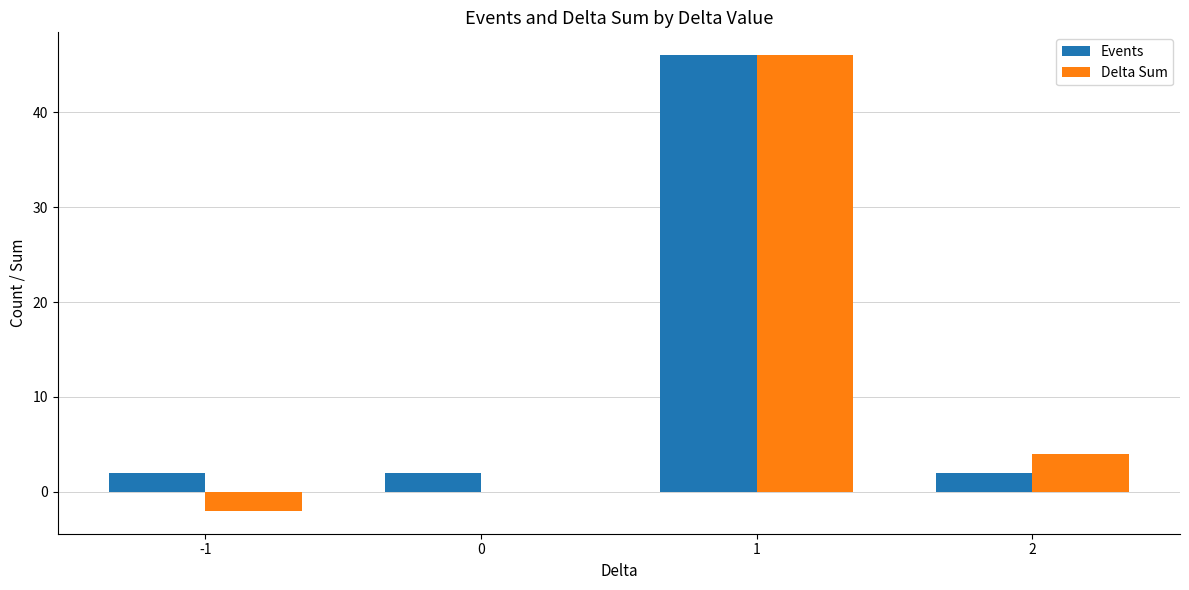

The value of Events at 0 is 2. True or false?

True